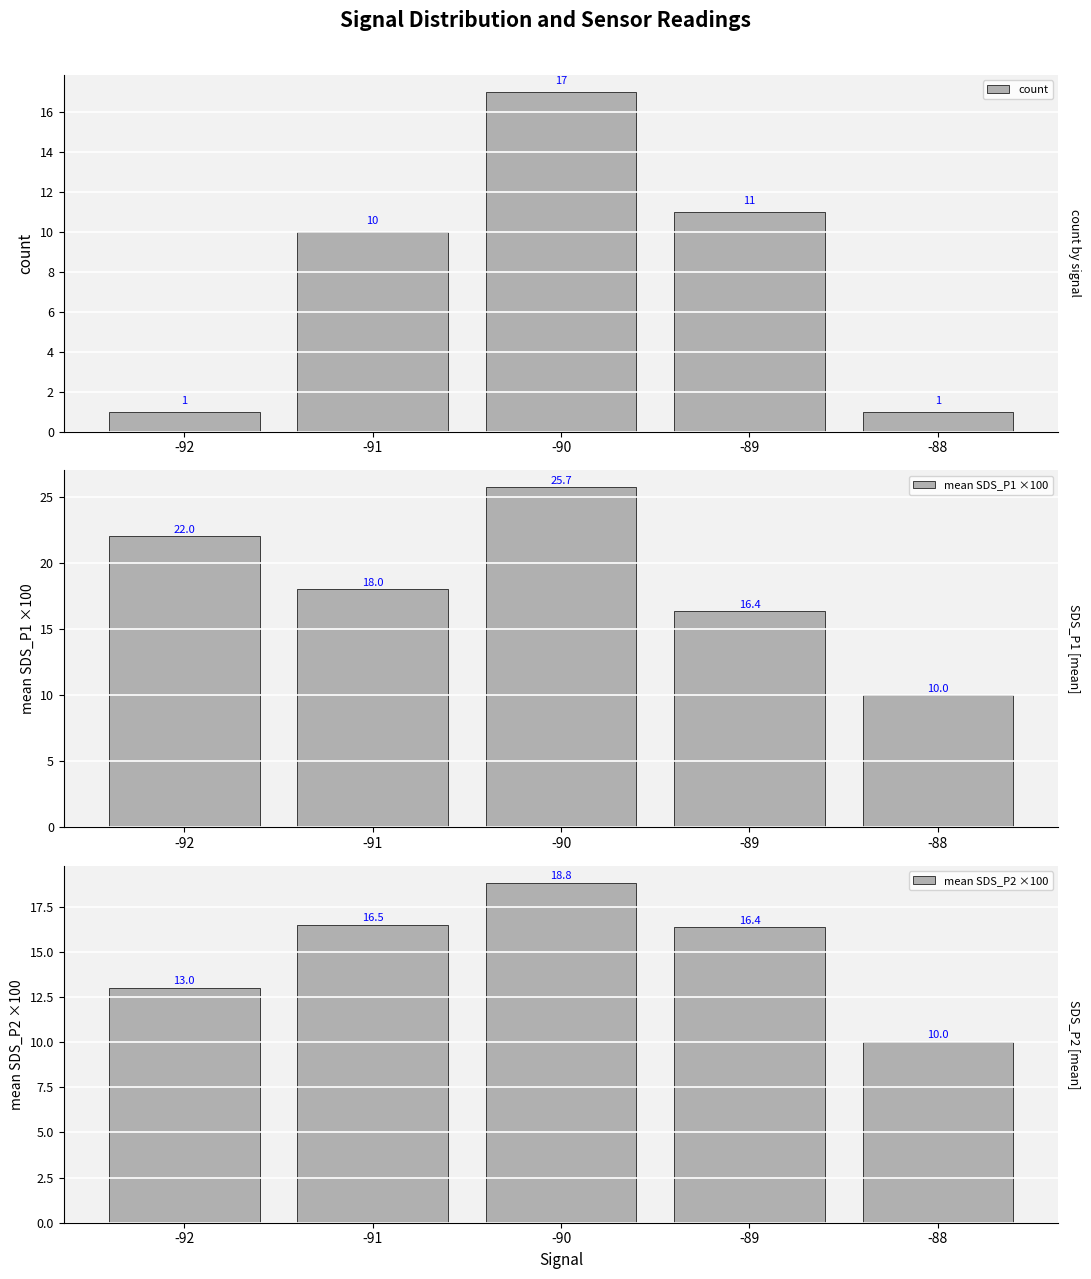

Reading right to left, transcribe all the data shown in this chart.

count: 1.0	11.0	17.0	10.0	1.0
mean SDS_P1 ×100: 10.0	16.4	25.7	18.0	22.0
mean SDS_P2 ×100: 10.0	16.4	18.8	16.5	13.0